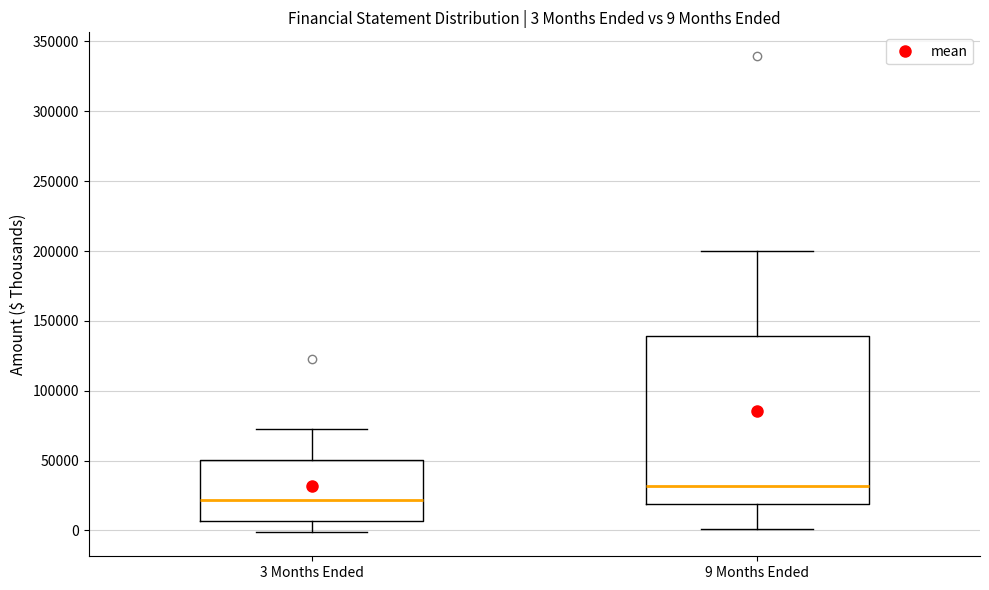

Which box has the highest median line?

9 Months Ended